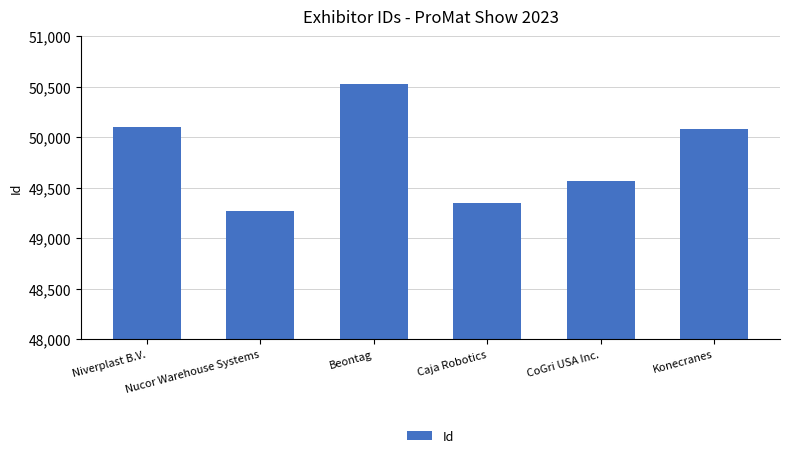

Reading left to right, extract all data points from this chart.

50096	49266	50529	49345	49561	50084